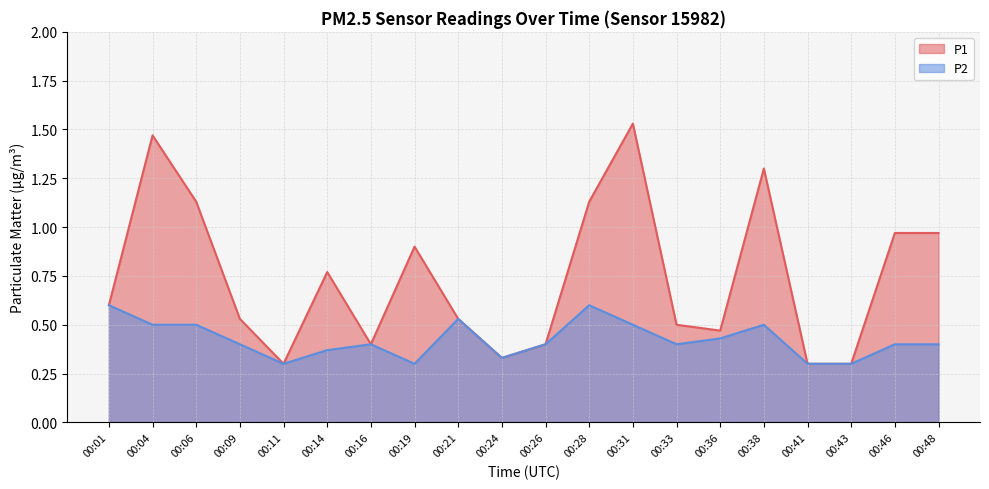

Count the P2 values in the range 0 to 1.

20